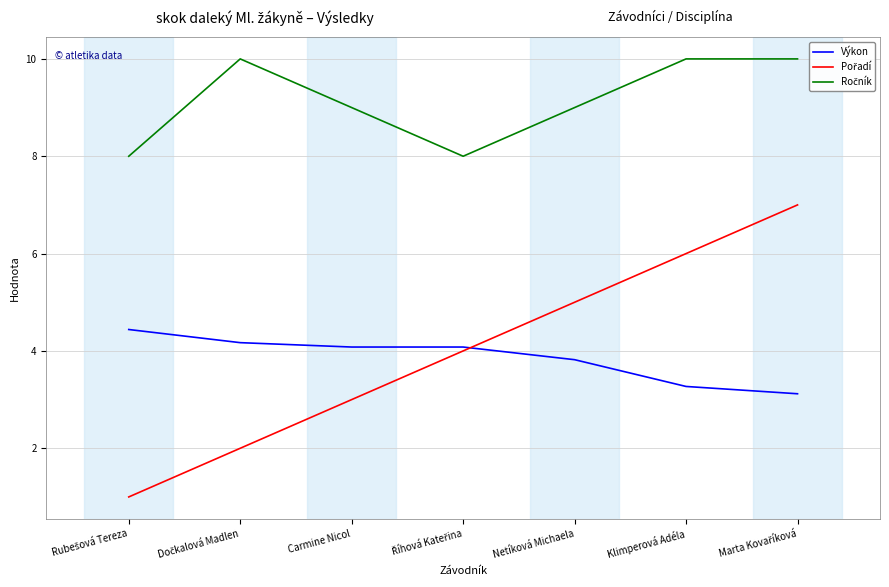

What value does the Výkon series have at Klimperová Adéla?

3.3